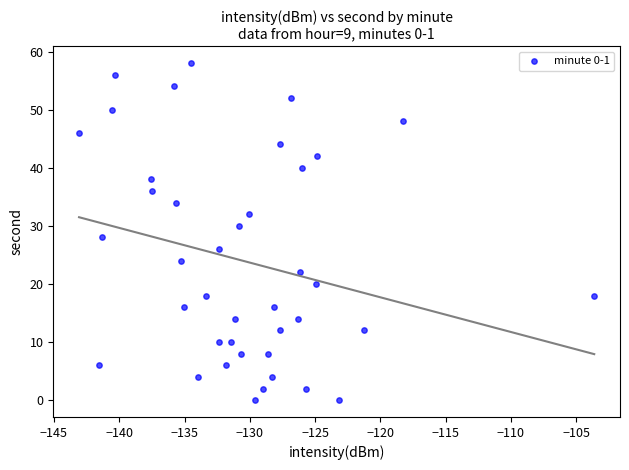

What is the range of Y values (max minus min)?

58